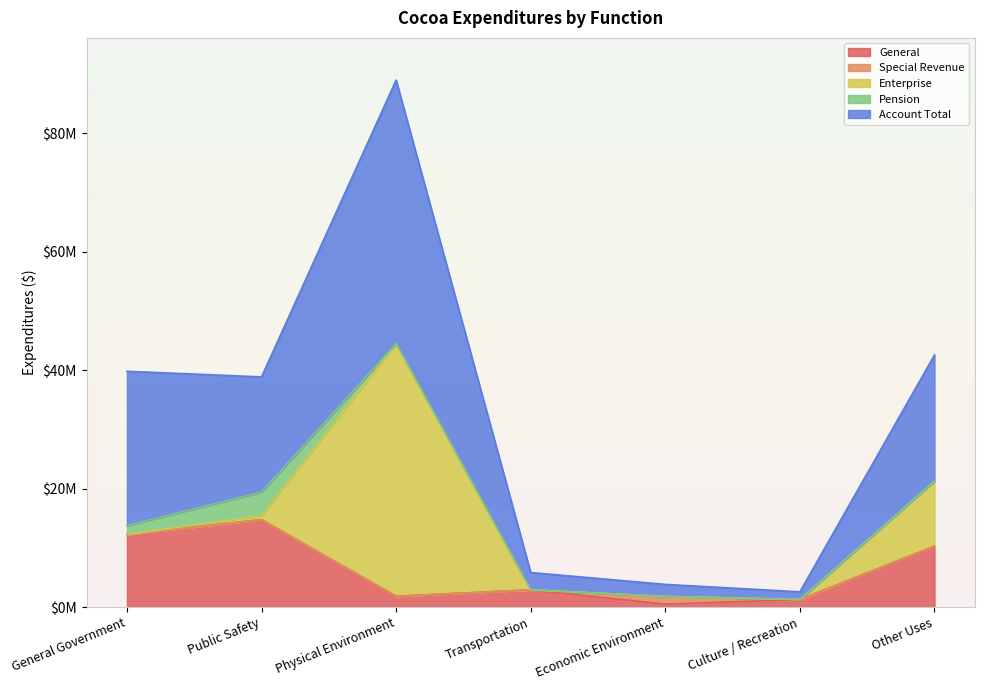

Which series has the largest total across all categories?

Account Total